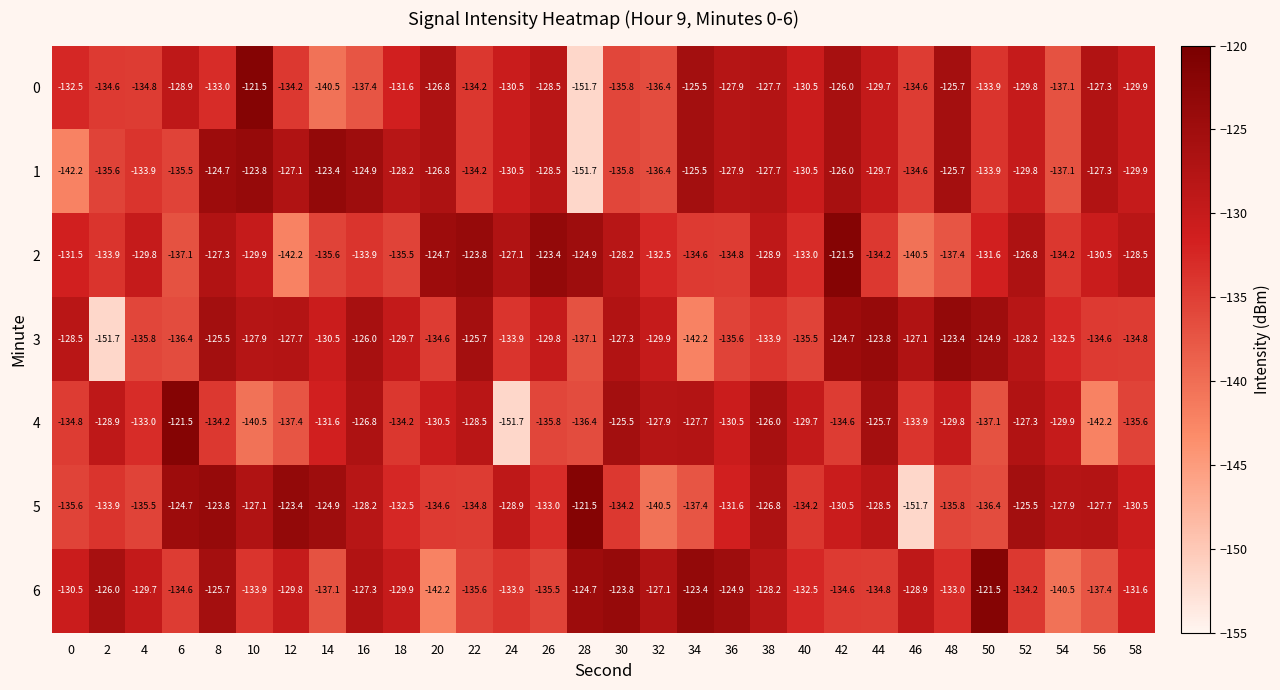

What is the approximate value of 3 at 22?

-125.7